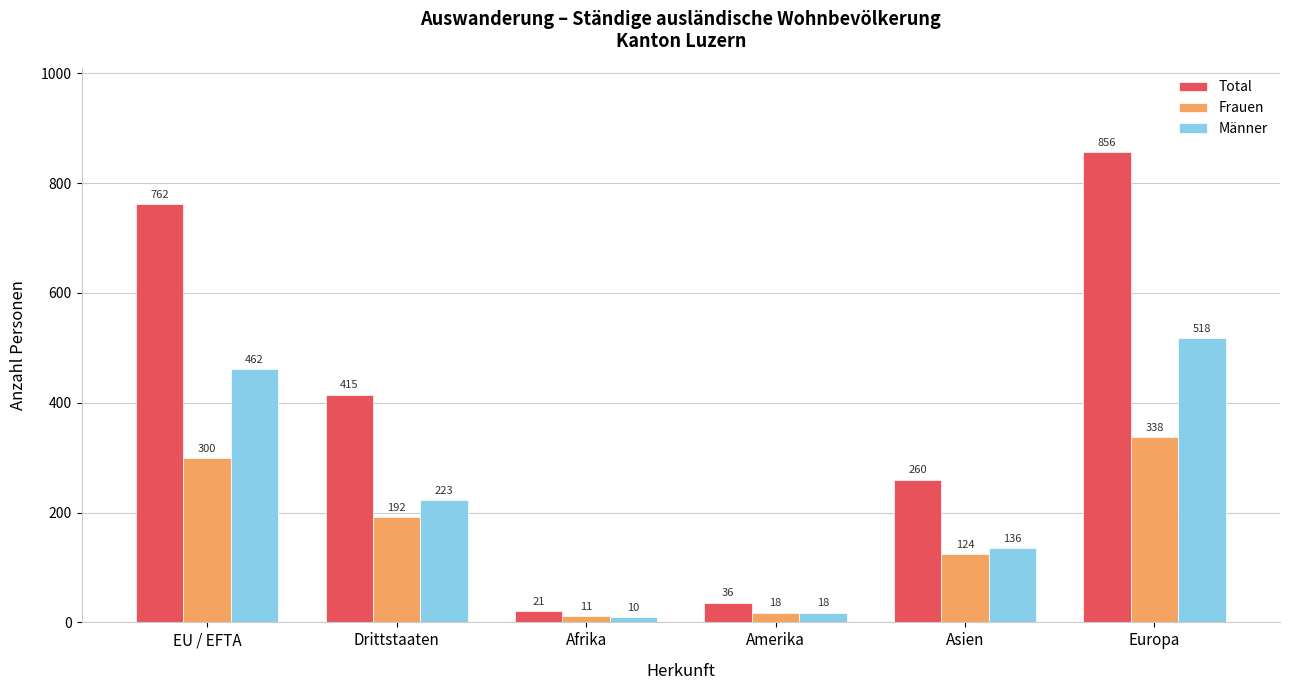

Which series has the widest spread of values?

Total